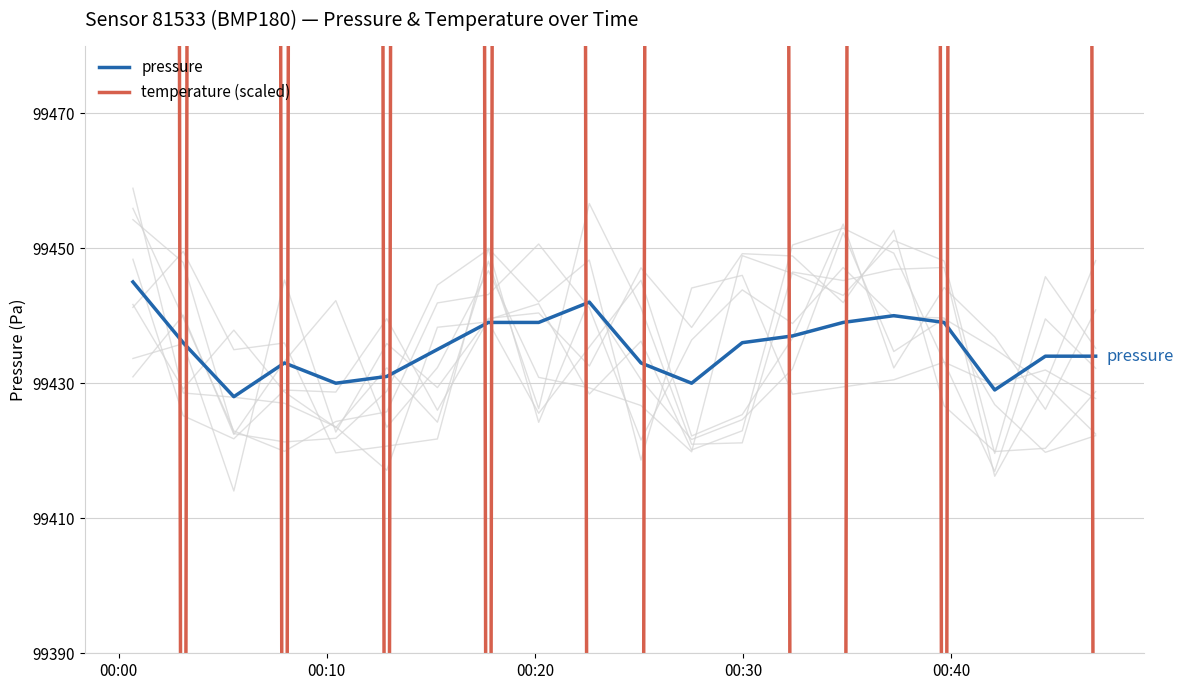

True or false: pressure and temperature (scaled) cross at least once.

True